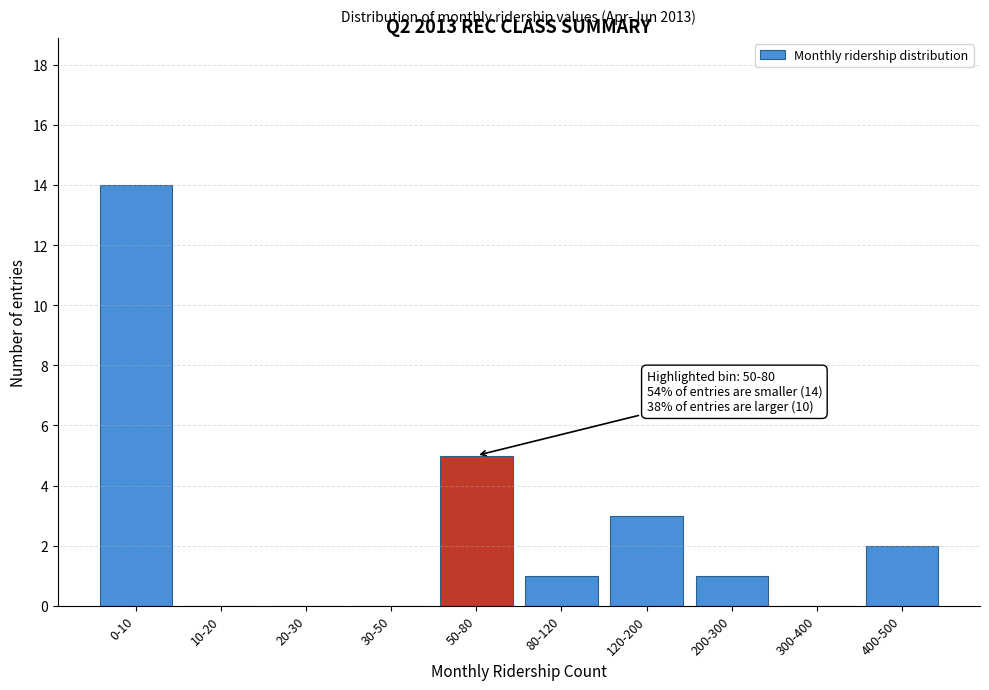

Reading left to right, list all the values displayed in this chart.

0-10=14	10-20=0	20-30=0	30-50=0	50-80=5	80-120=1	120-200=3	200-300=1	300-400=0	400-500=2